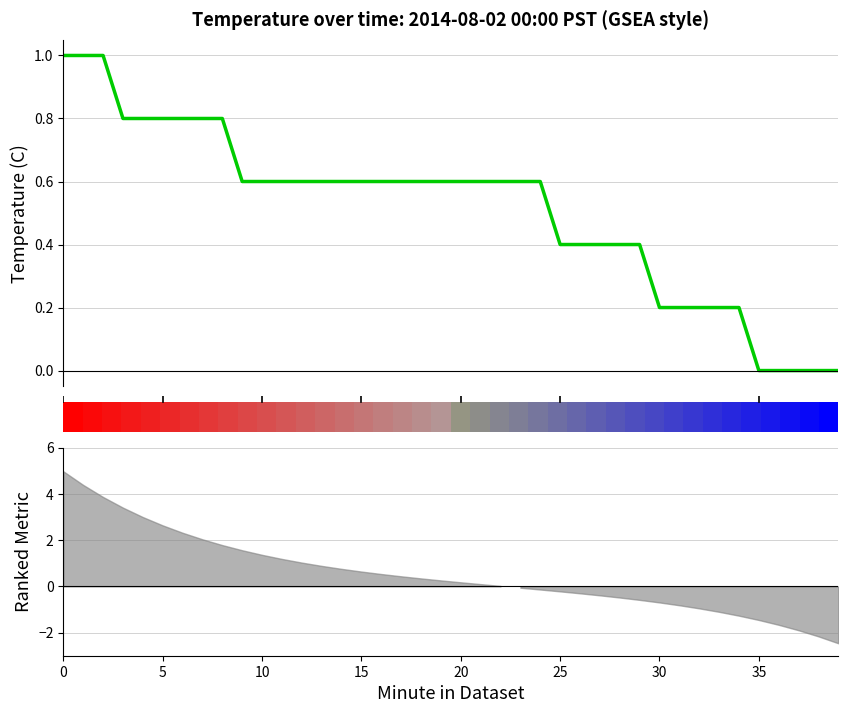

Reading right to left, list all the values displayed in this chart.

0.0	0.0	0.0	0.0	0.0	0.2	0.2	0.2	0.2	0.2	0.4	0.4	0.4	0.4	0.4	0.6	0.6	0.6	0.6	0.6	0.6	0.6	0.6	0.6	0.6	0.6	0.6	0.6	0.6	0.6	0.6	0.8	0.8	0.8	0.8	0.8	0.8	1.0	1.0	1.0